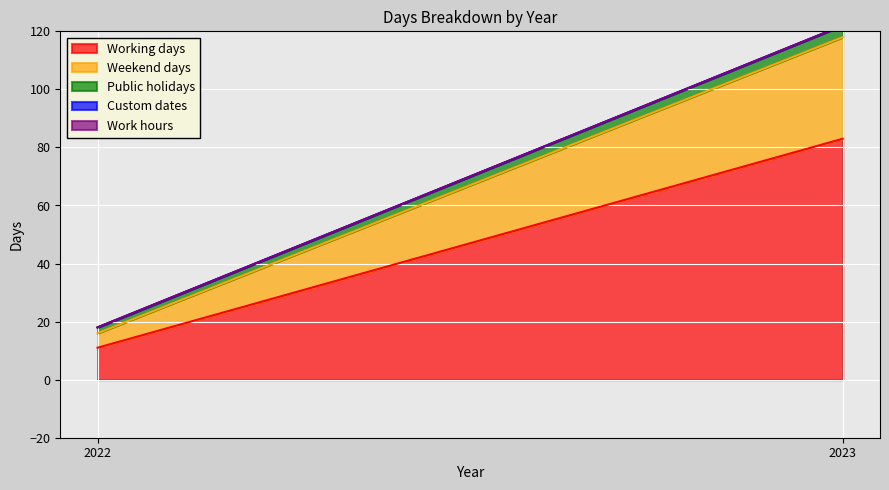

Between 2023 and 2022, which is larger?

2023